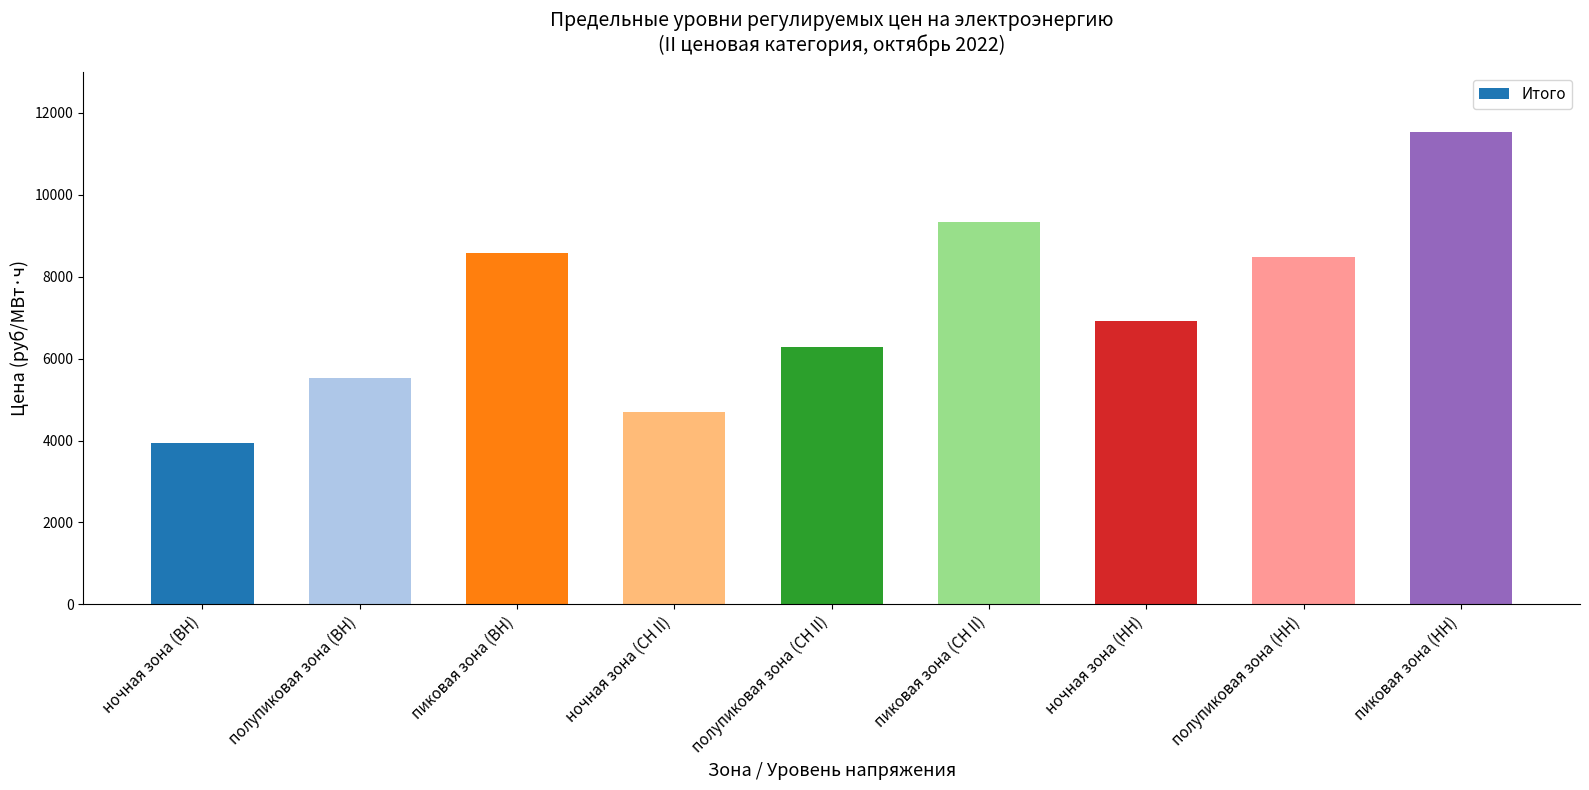

Approximately how many times larger is the value at полупиковая зона (НН) compared to ночная зона (ВН)?

2.2